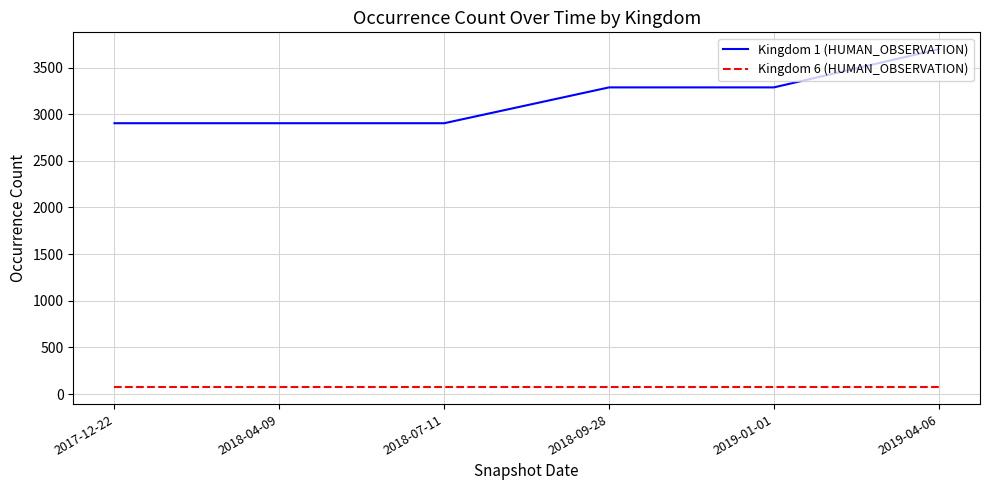

What are all the series names shown in the legend?

Kingdom 1 (HUMAN_OBSERVATION), Kingdom 6 (HUMAN_OBSERVATION)